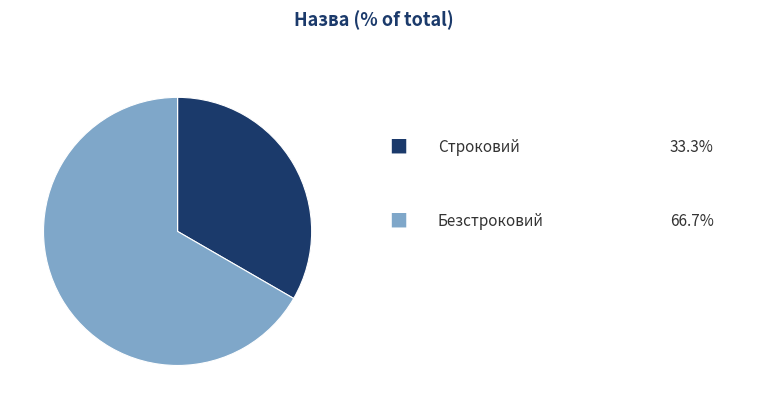

Is there any slice that represents more than half of the pie?

Yes